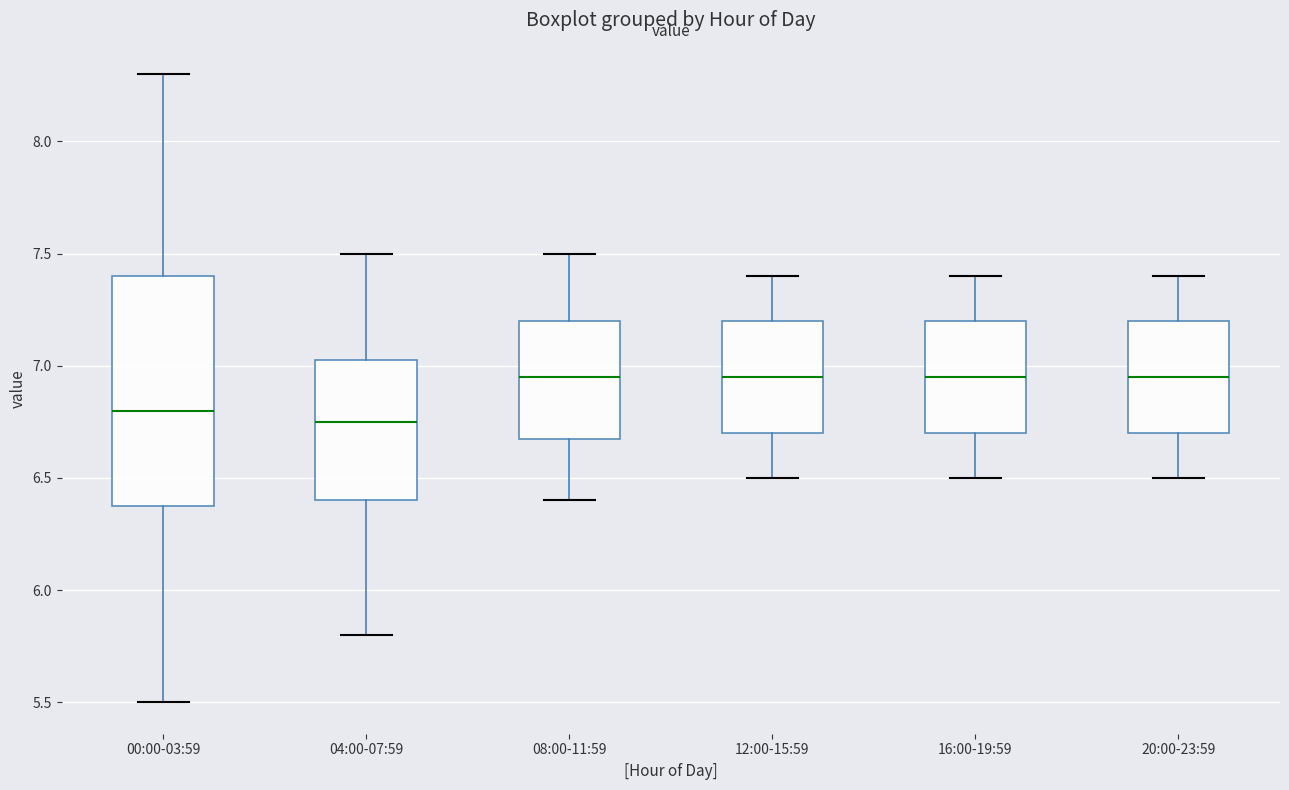

Reading left to right, read every box against the y-axis: the position of its median line, the range the box covers, and the ends of its whiskers. The values are not printed on the chart, so give them approximately, as read against the axis.

00:00-03:59: median 6.80, box 6.40 to 7.40, whiskers 5.50 to 8.30
04:00-07:59: median 6.75, box 6.40 to 7.05, whiskers 5.80 to 7.50
08:00-11:59: median 6.95, box 6.70 to 7.20, whiskers 6.40 to 7.50
12:00-15:59: median 6.95, box 6.70 to 7.20, whiskers 6.50 to 7.40
16:00-19:59: median 6.95, box 6.70 to 7.20, whiskers 6.50 to 7.40
20:00-23:59: median 6.95, box 6.70 to 7.20, whiskers 6.50 to 7.40